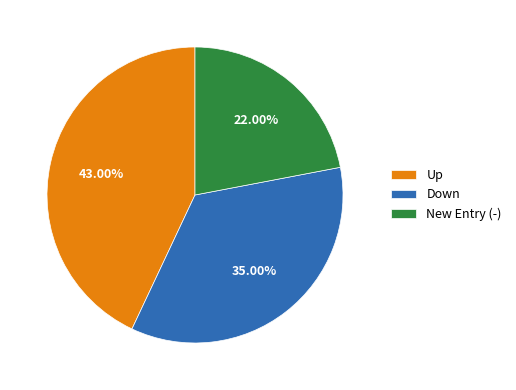

Which has a higher value, Up or New Entry (-)?

Up